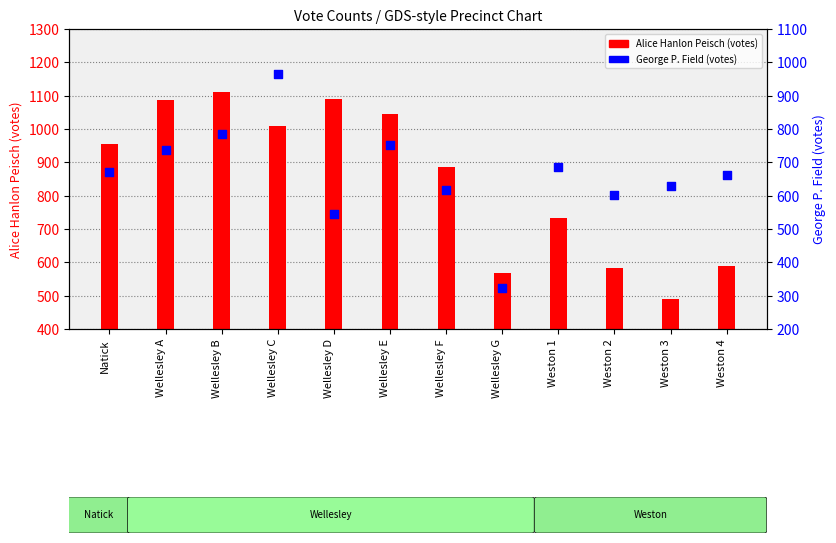

Which series has the largest total across all categories?

Alice Hanlon Peisch